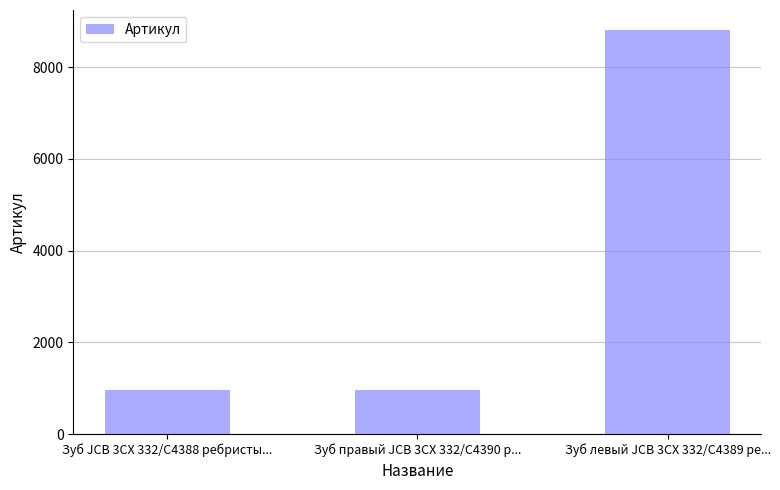

What is the average value?

3577